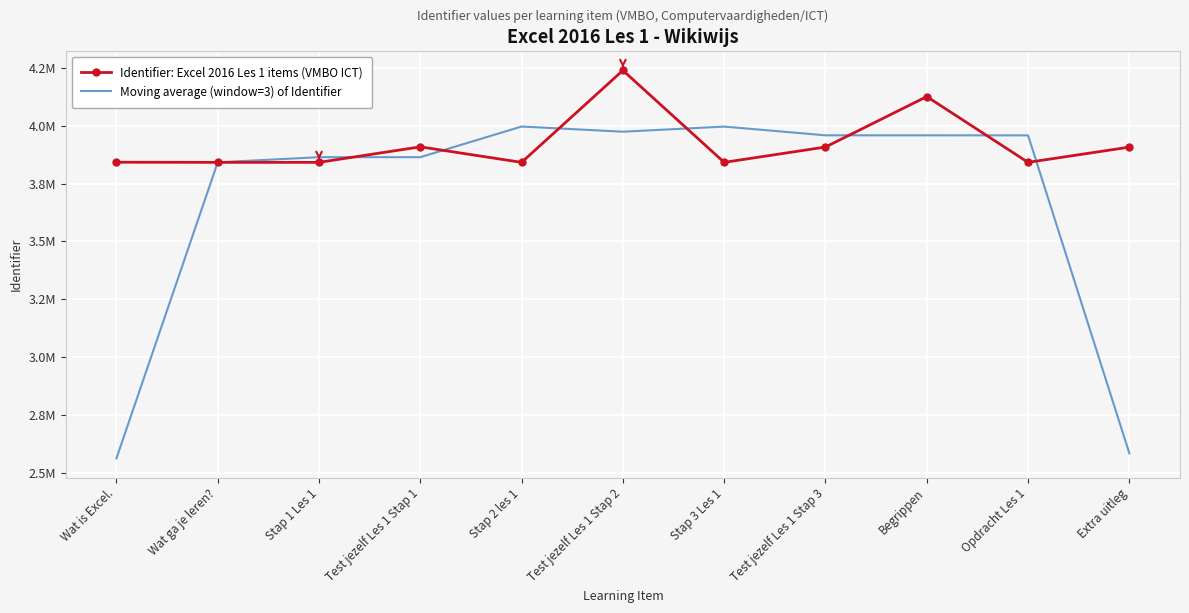

What are all the series names shown in the legend?

Identifier: Excel 2016 Les 1 items (VMBO ICT), Moving average (window=3) of Identifier